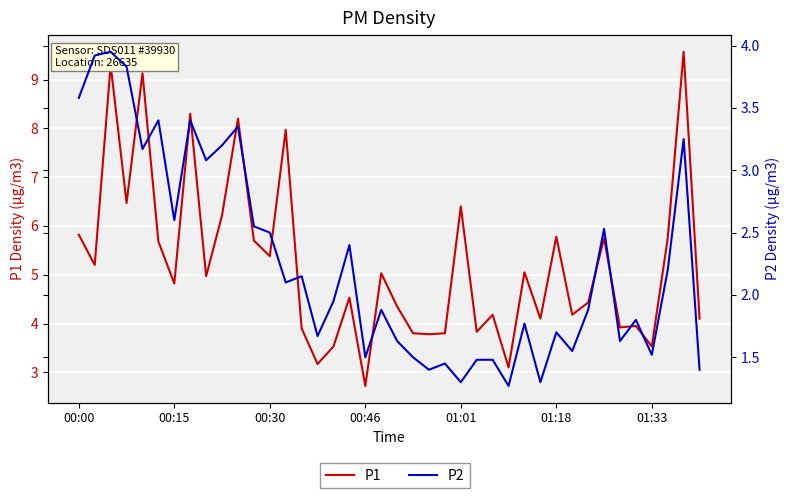

How many distinct data groups are displayed?

2